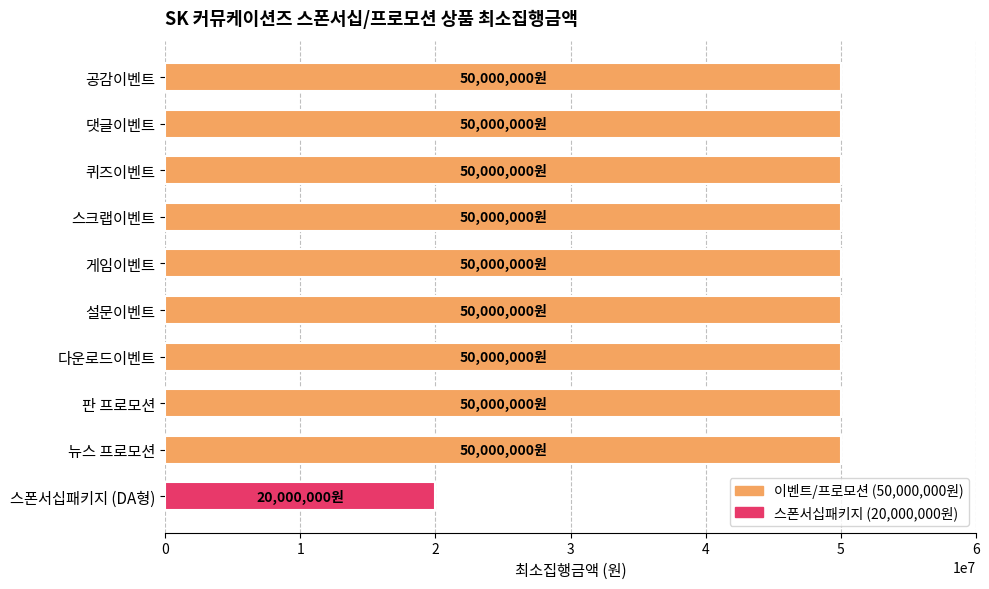

What is the difference between the second highest and minimum values?

30000000